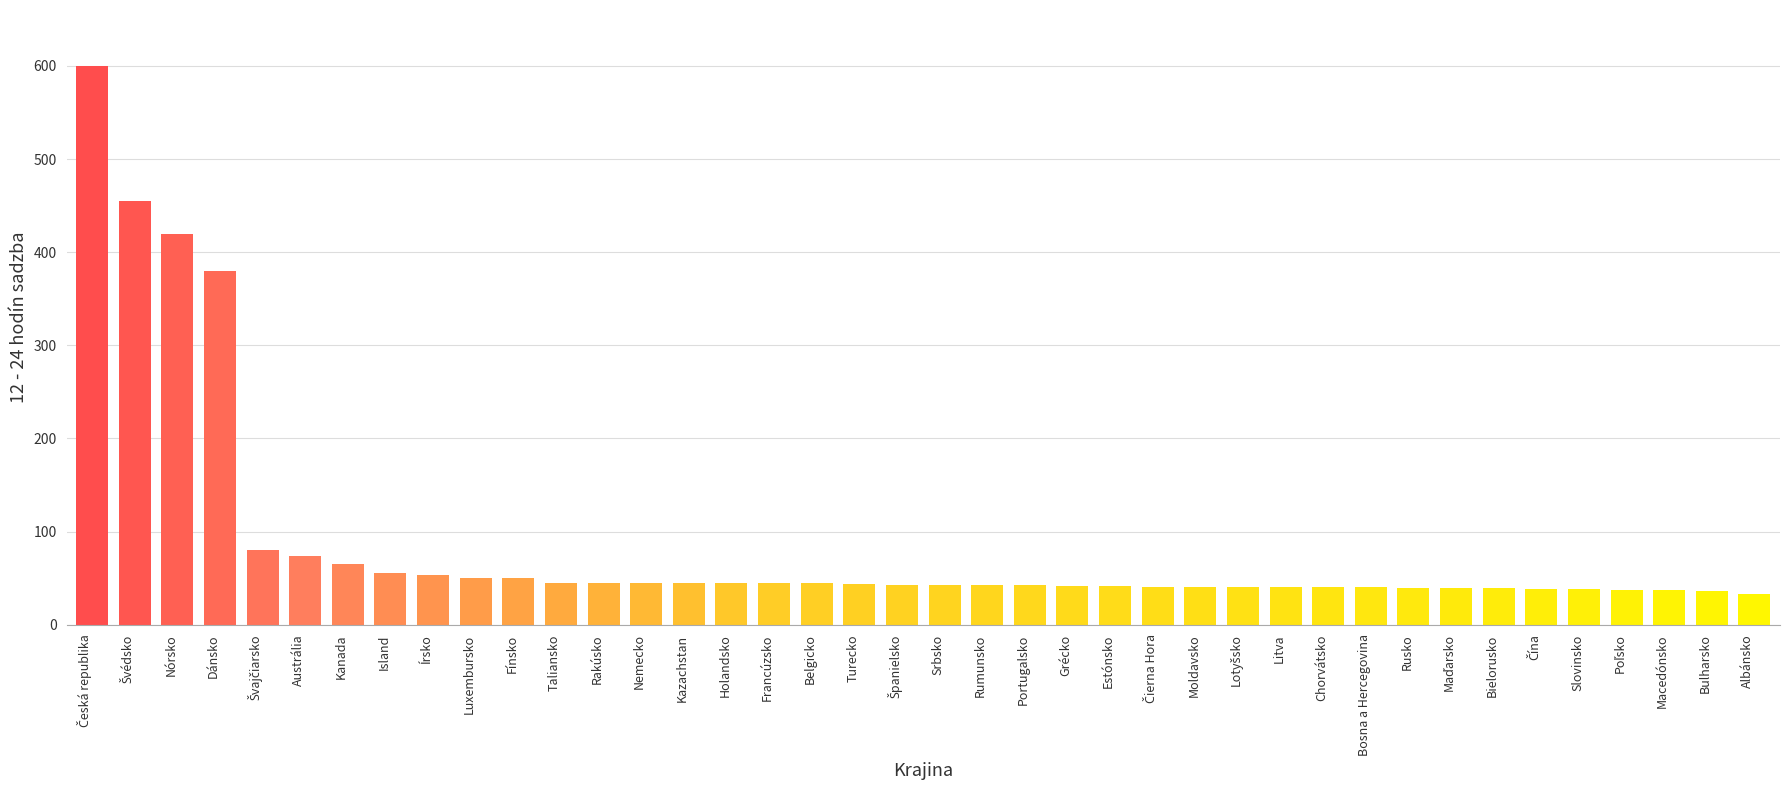

Which has a higher value, Bielorusko or Kanada?

Kanada